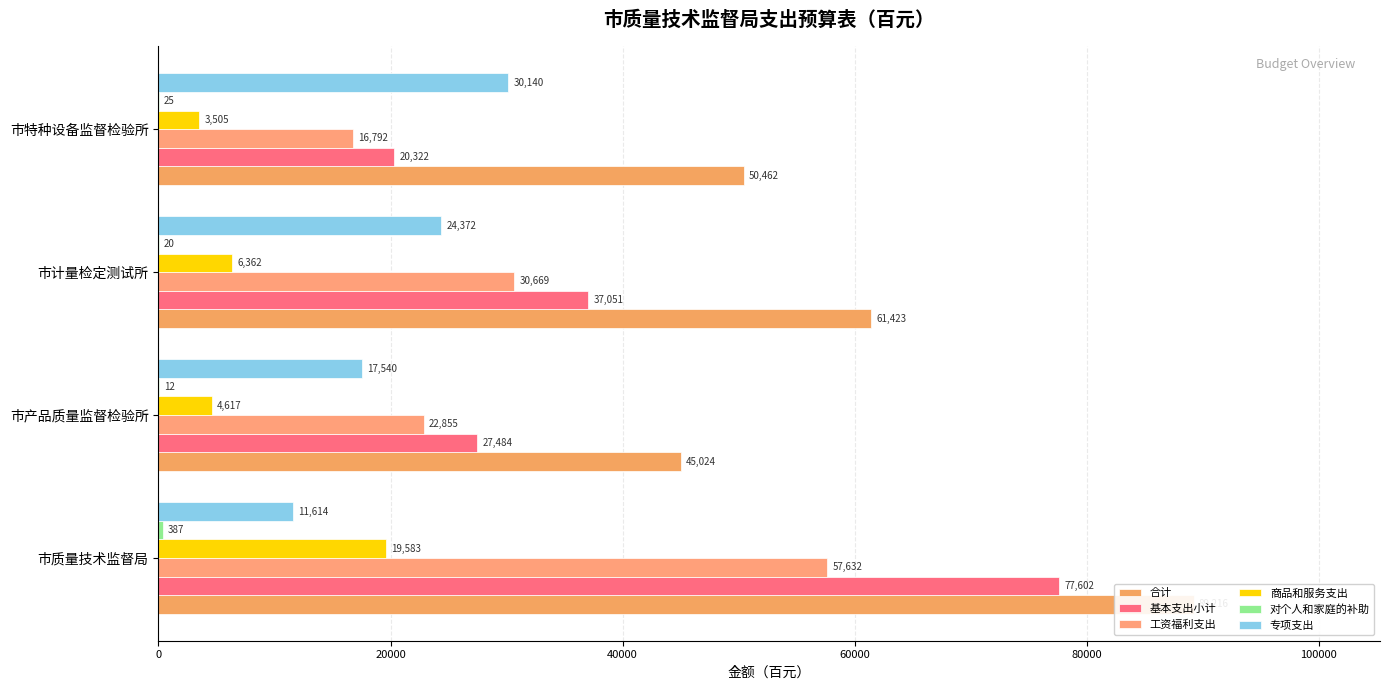

How many bars are there in each group?

6